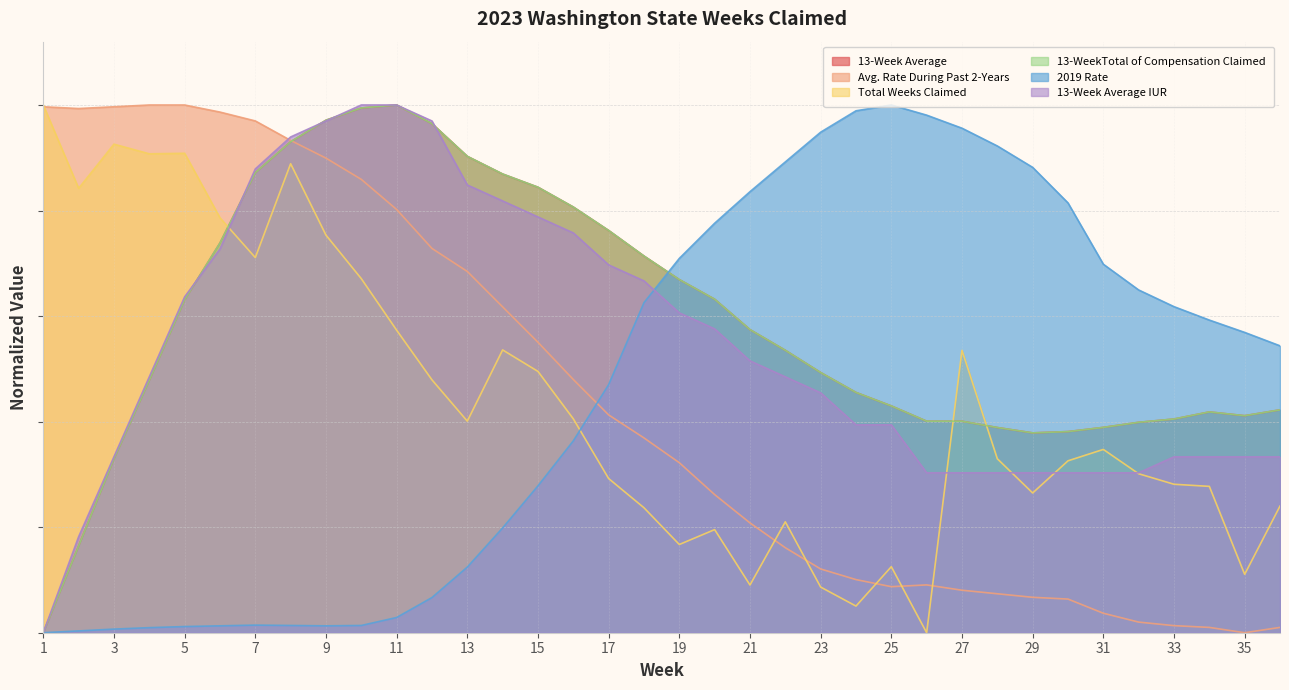

How many data points in Total Weeks Claimed are above 0?

35